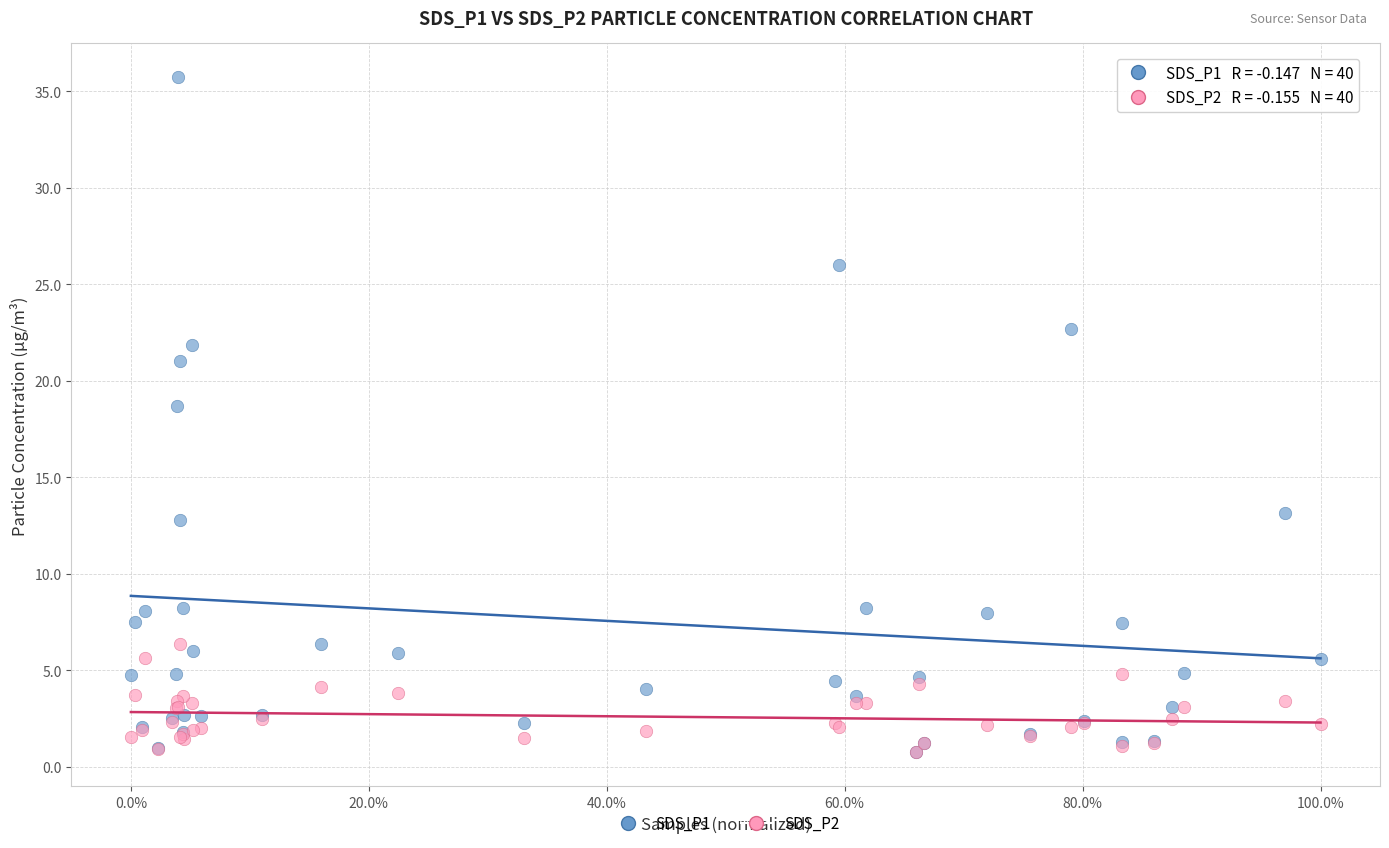

Across all series, what Y value is closest to 18?

18.7